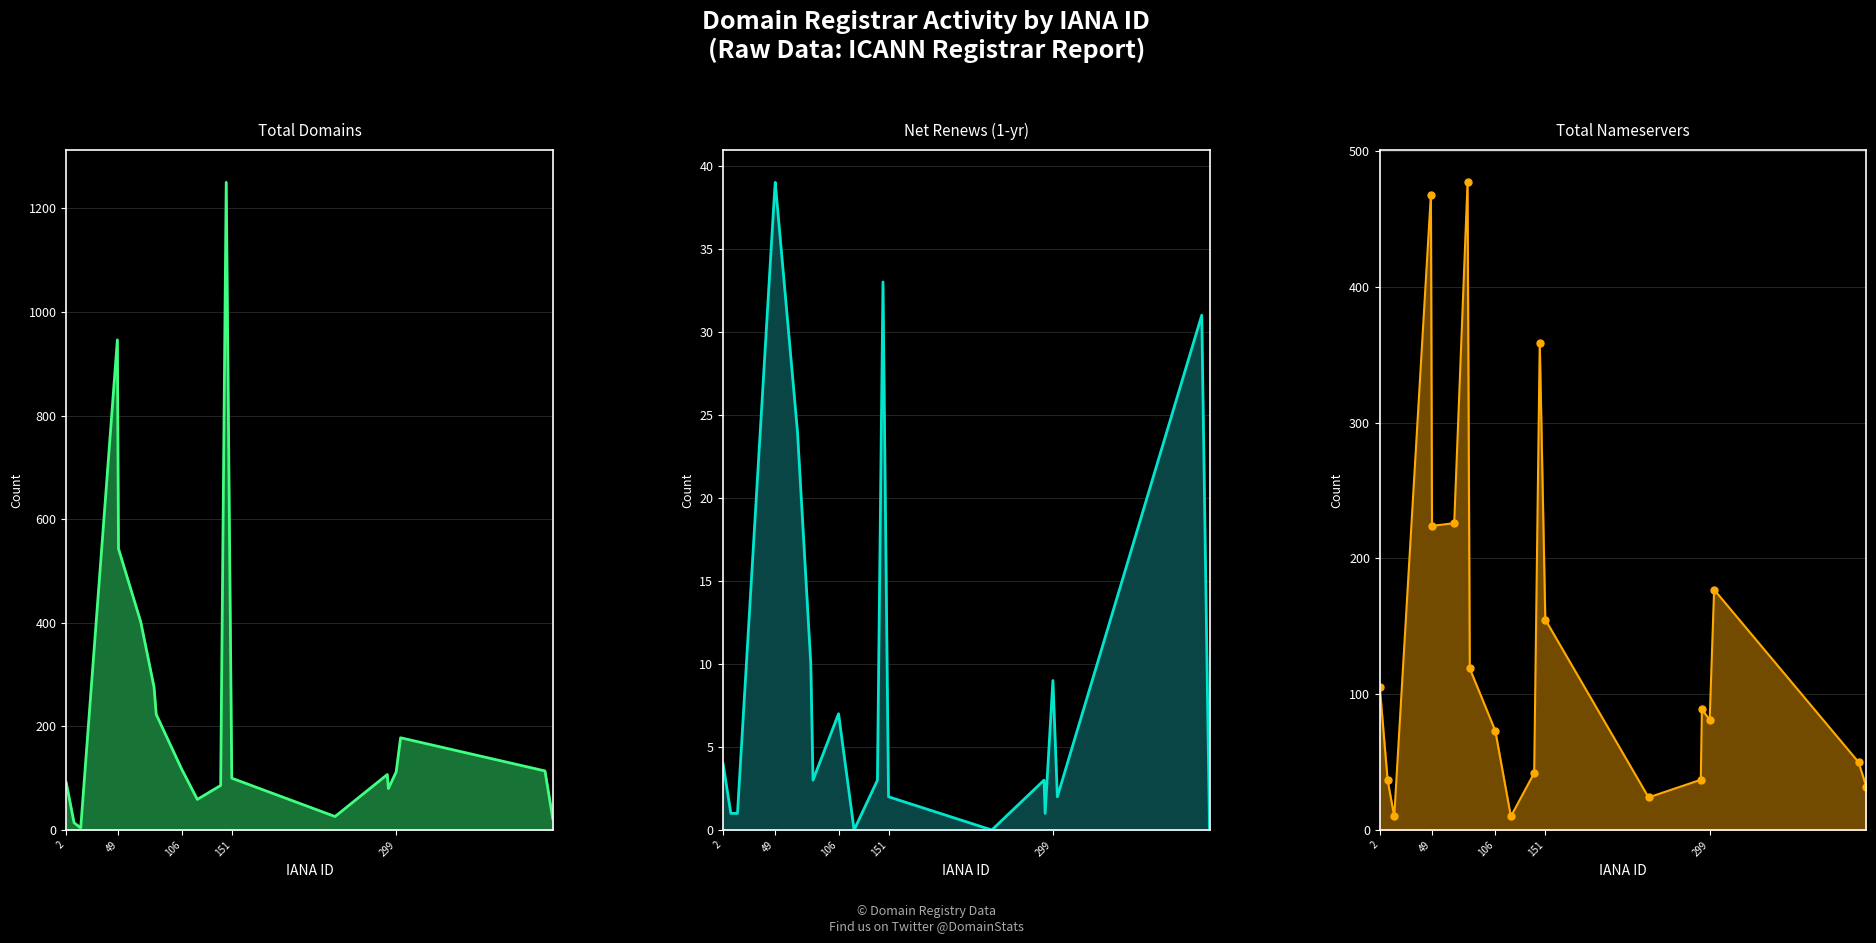

True or false: total-nameservers_line and net-renews-1-yr_line intersect in this chart.

False